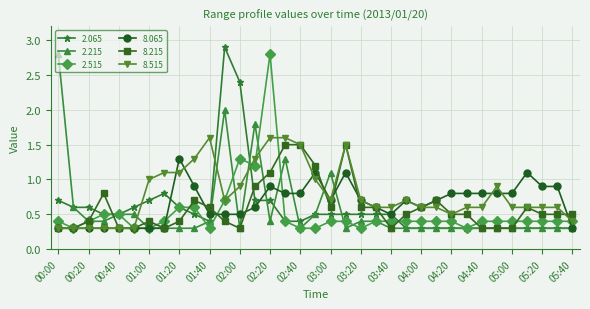

What is the value of the 8.065 point at the 23rd from the left?

0.5